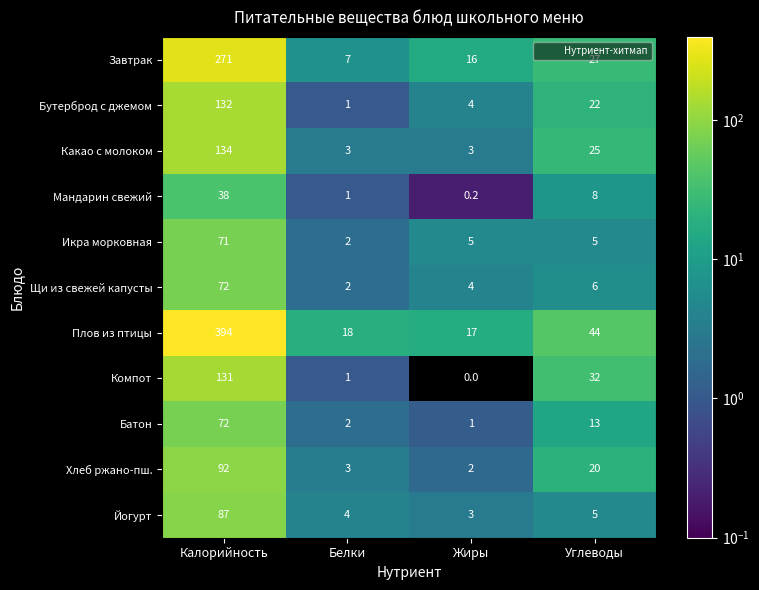

What is the difference between the highest and lowest values at Калорийность?

356.0